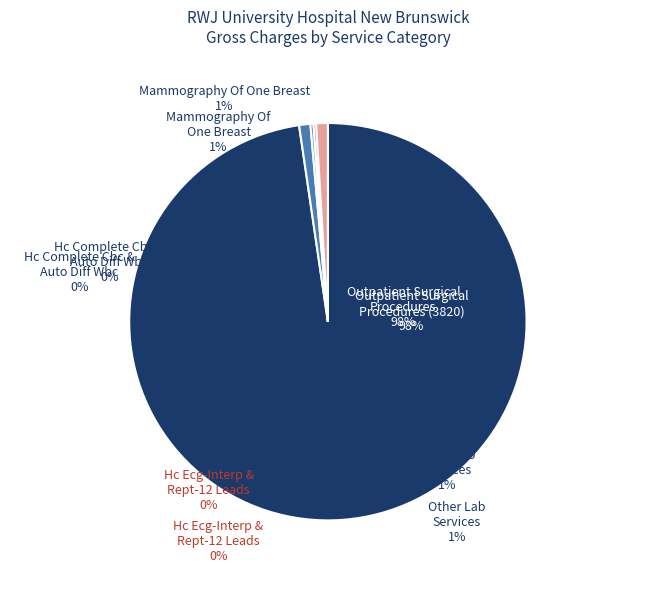

How much of the chart is everything except Hc Thromboplas Time Partial?

97.6%